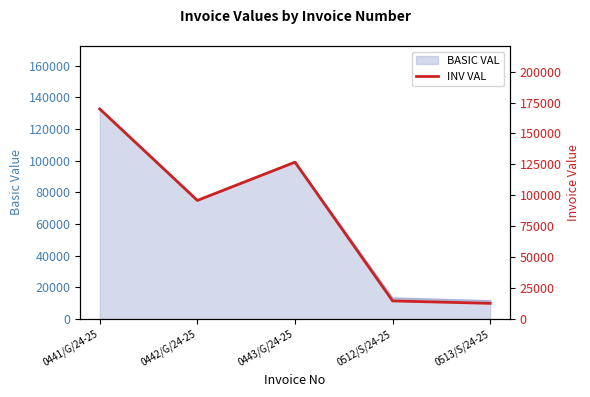

List the labels in order of value, largest first.

0441/G/24-25, 0443/G/24-25, 0442/G/24-25, 0512/S/24-25, 0513/S/24-25